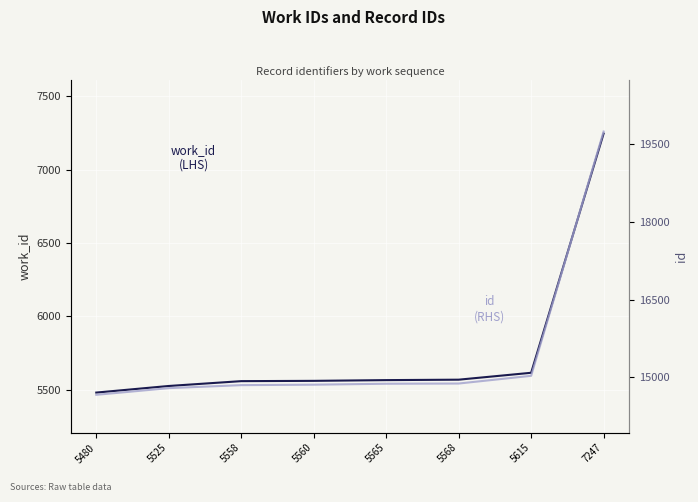

What is the average value of the work_id (LHS) series?

5765